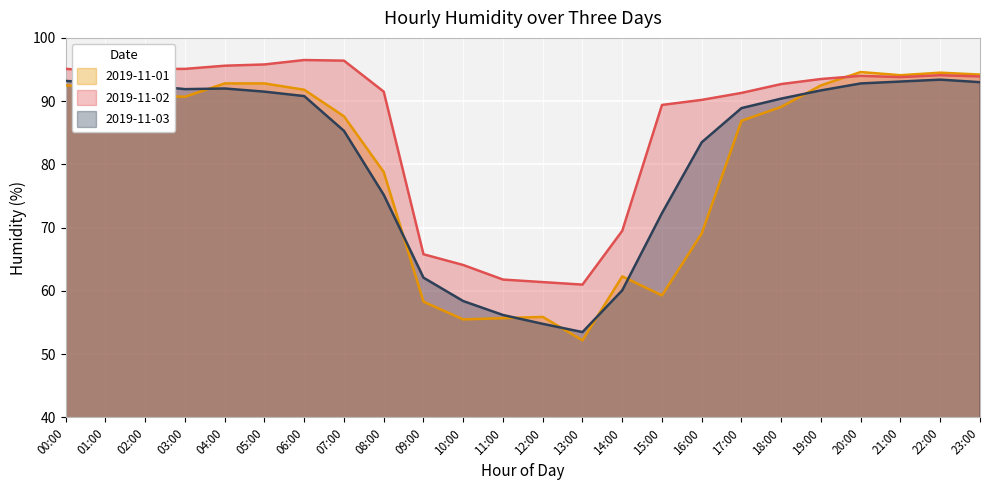

Is the value of 2019-11-02 at 02:00 greater than the value of 2019-11-01 at 06:00?

Yes